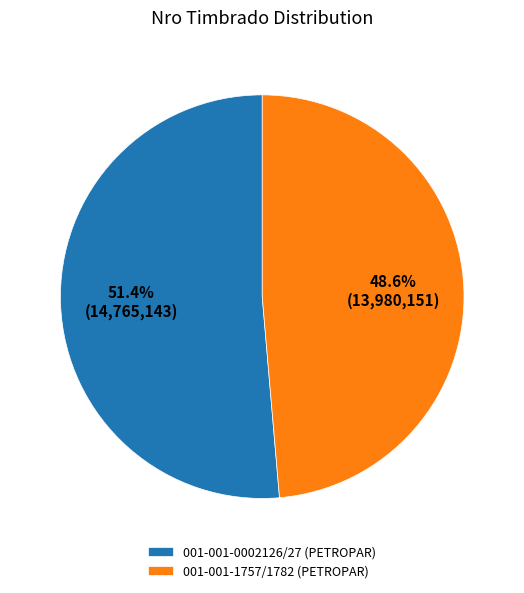

Which category has the biggest portion of the pie?

001-001-0002126/27 (PETROPAR)